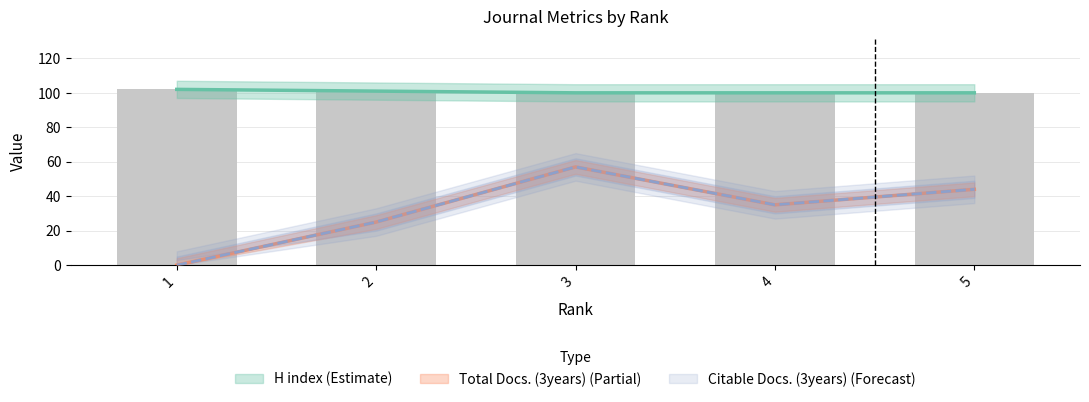

Is it true that H index equals 102 at 1?

True